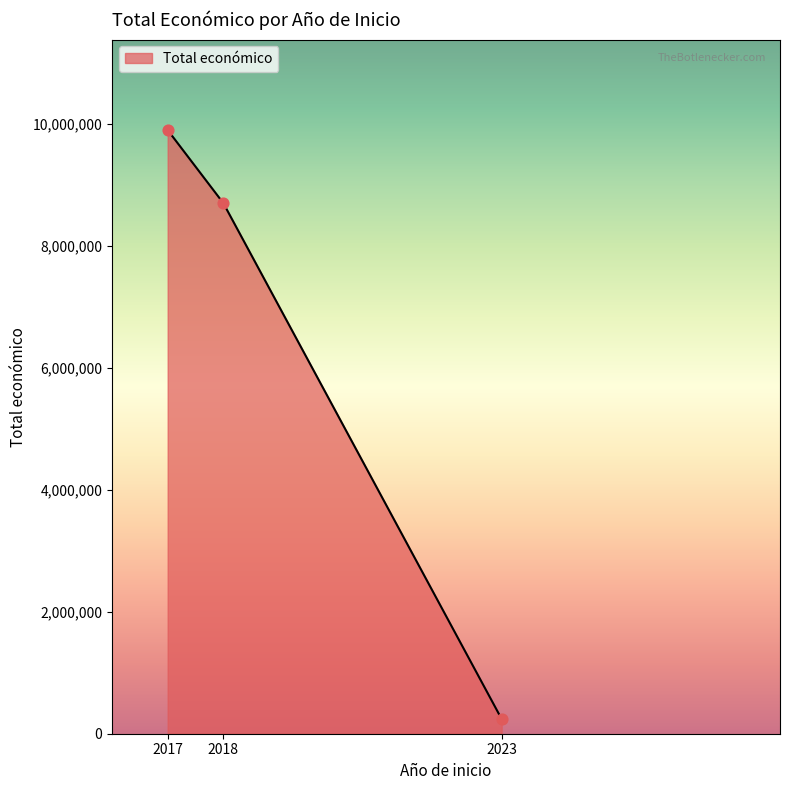

Which has a higher value, 2023 or 2018?

2018